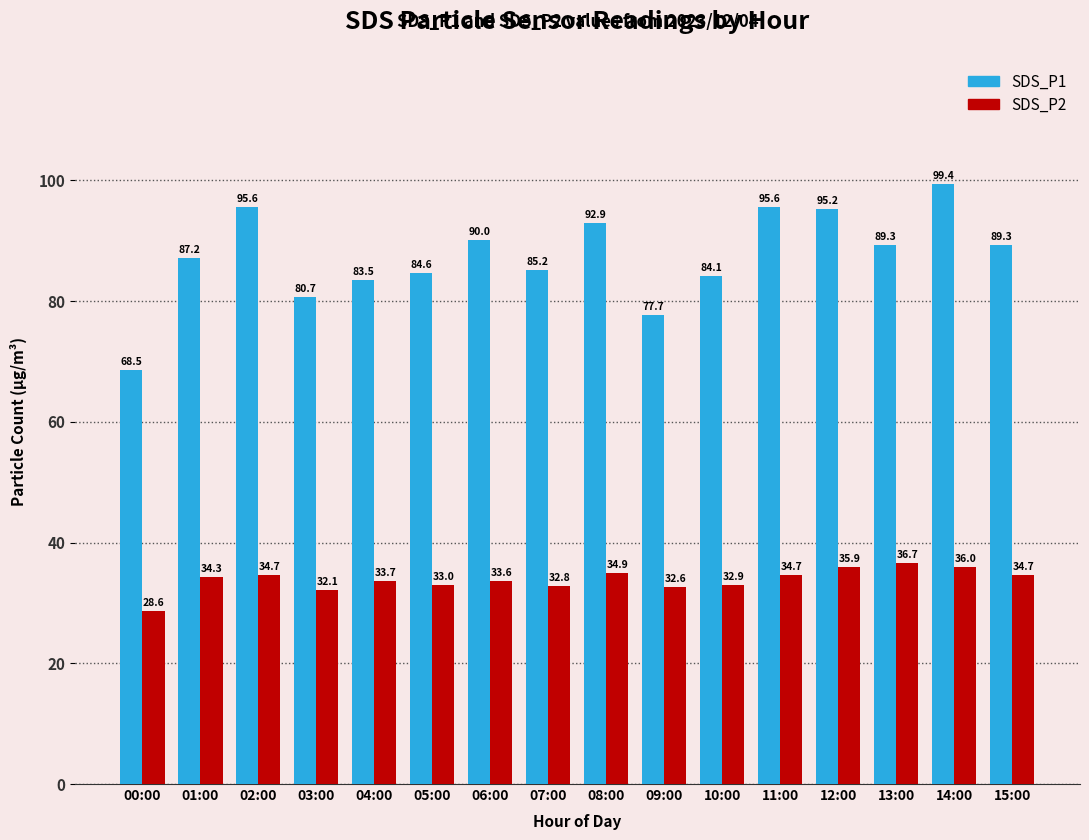

Is the value of SDS_P1 at 07:00 greater than the value of SDS_P2 at 00:00?

Yes